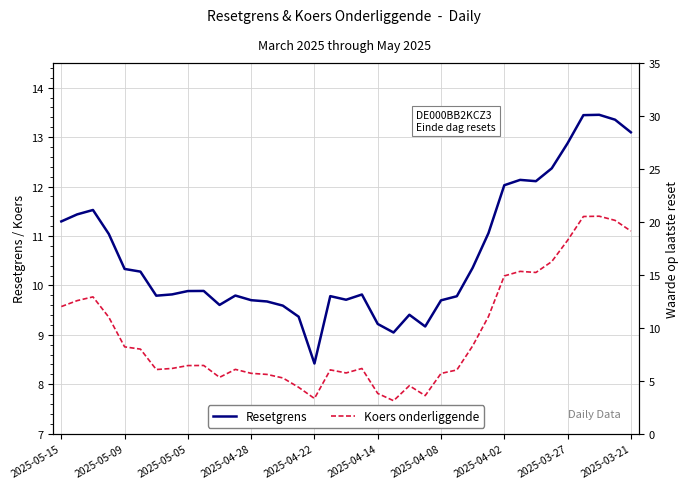

What is the average value of the Waarde op laatste reset series?

13.2